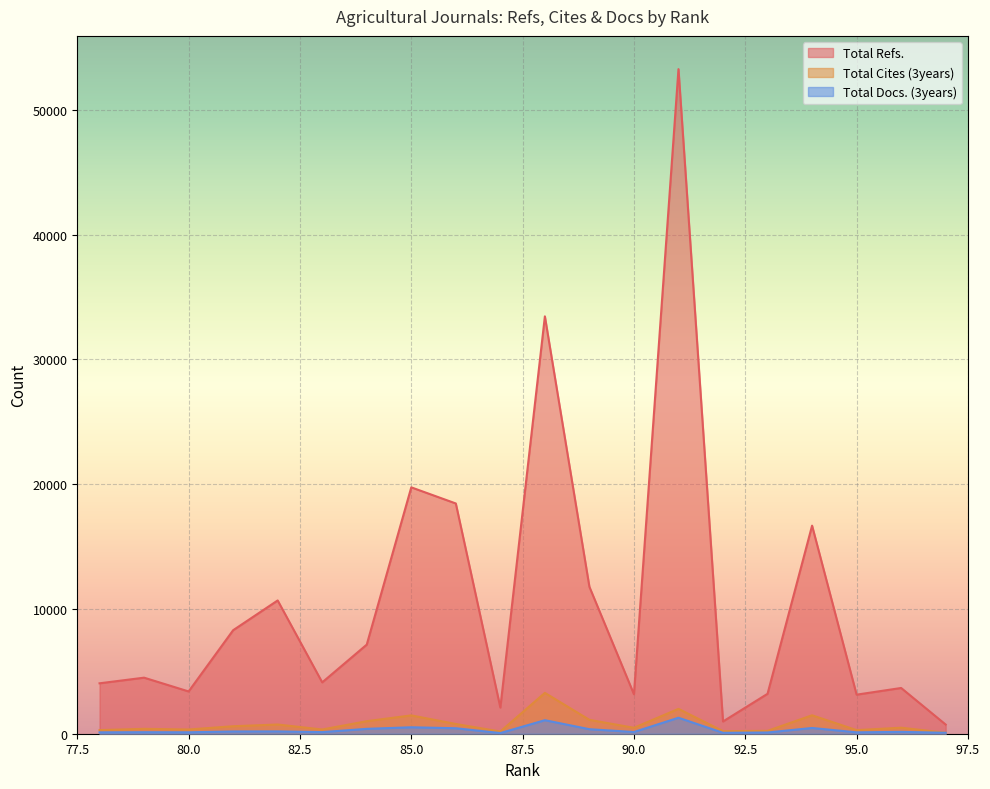

The Total Docs. (3years) series shows 241 at 84. True or false?

False